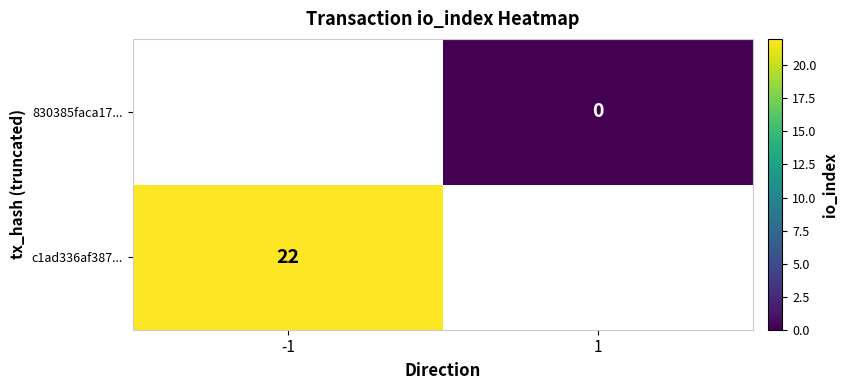

How many data points does each series have?

2